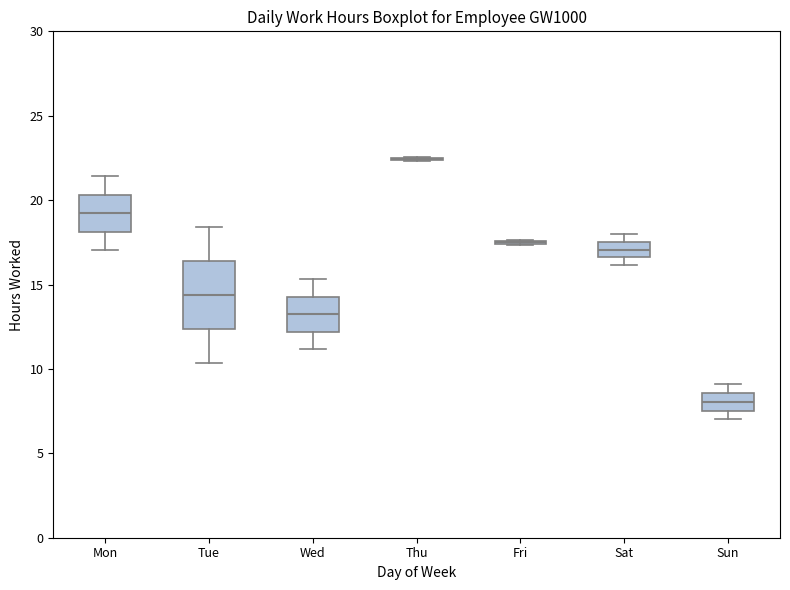

Where does the median line of the box for Sun sit on the y-axis? The values are not printed on the chart, so give them approximately, as read against the axis.

8.0